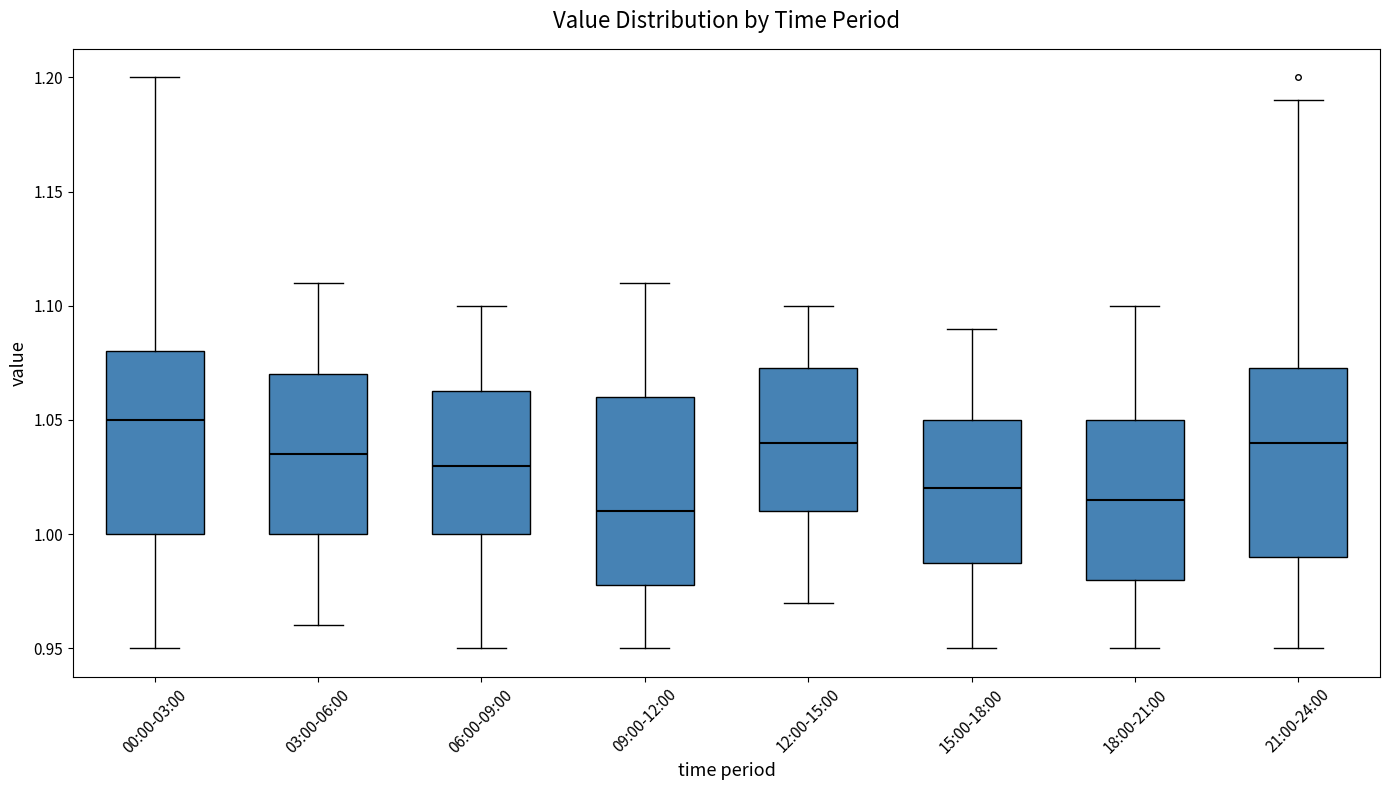

Which box has the lowest median line?

09:00-12:00